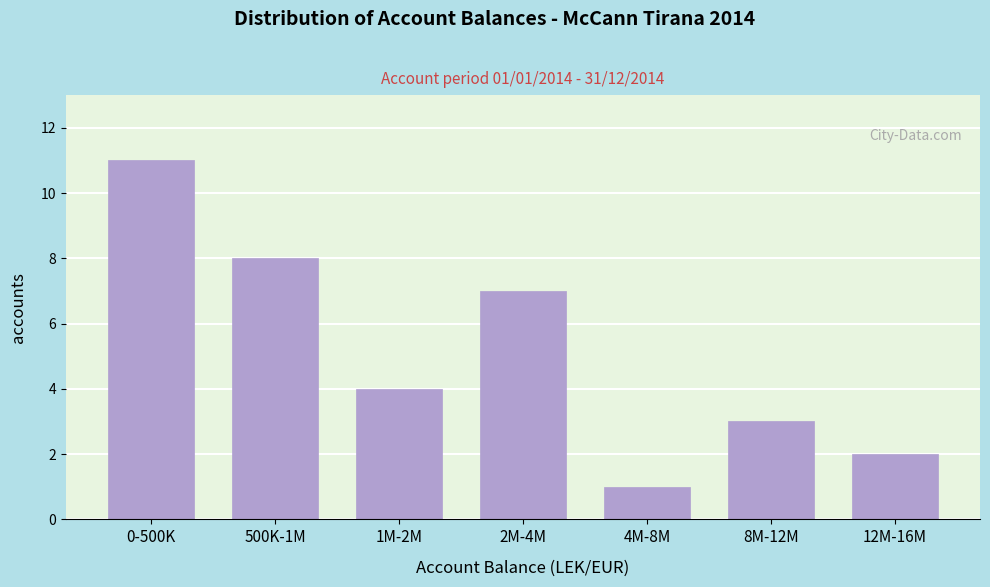

Reading right to left, transcribe all the data shown in this chart.

2	3	1	7	4	8	11